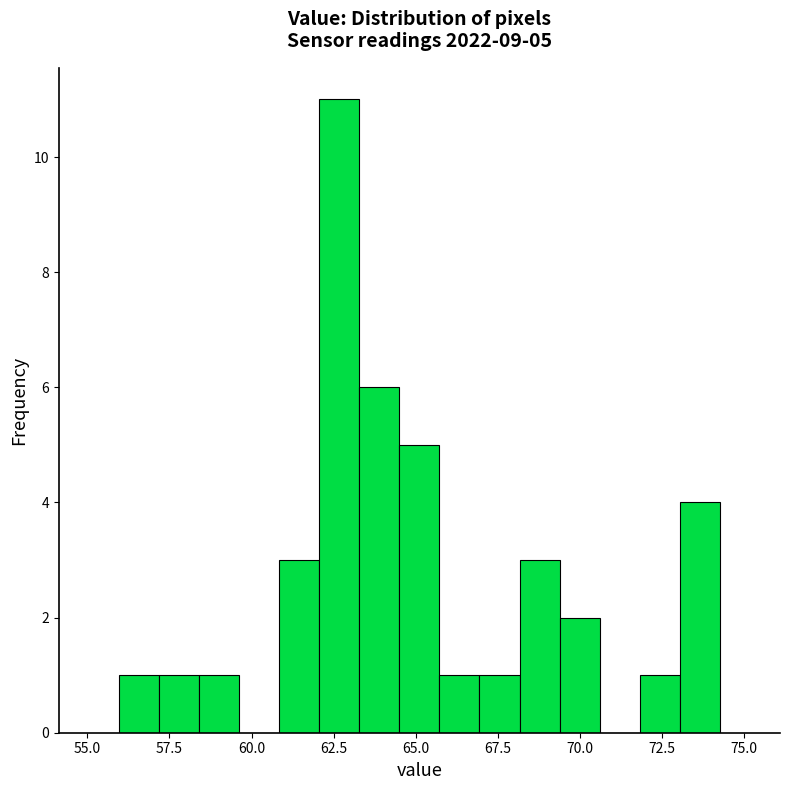

Around what value on the x-axis is the tallest bar? Give the approximate position of its centre, as read against the axis.

62.5